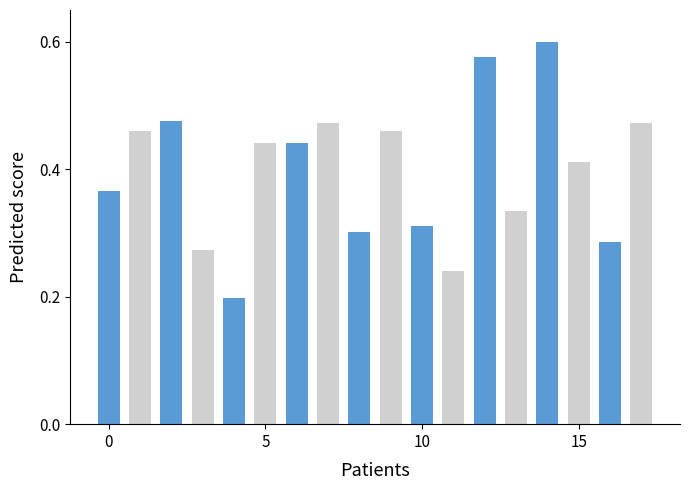

What is the sum of all values?

7.1